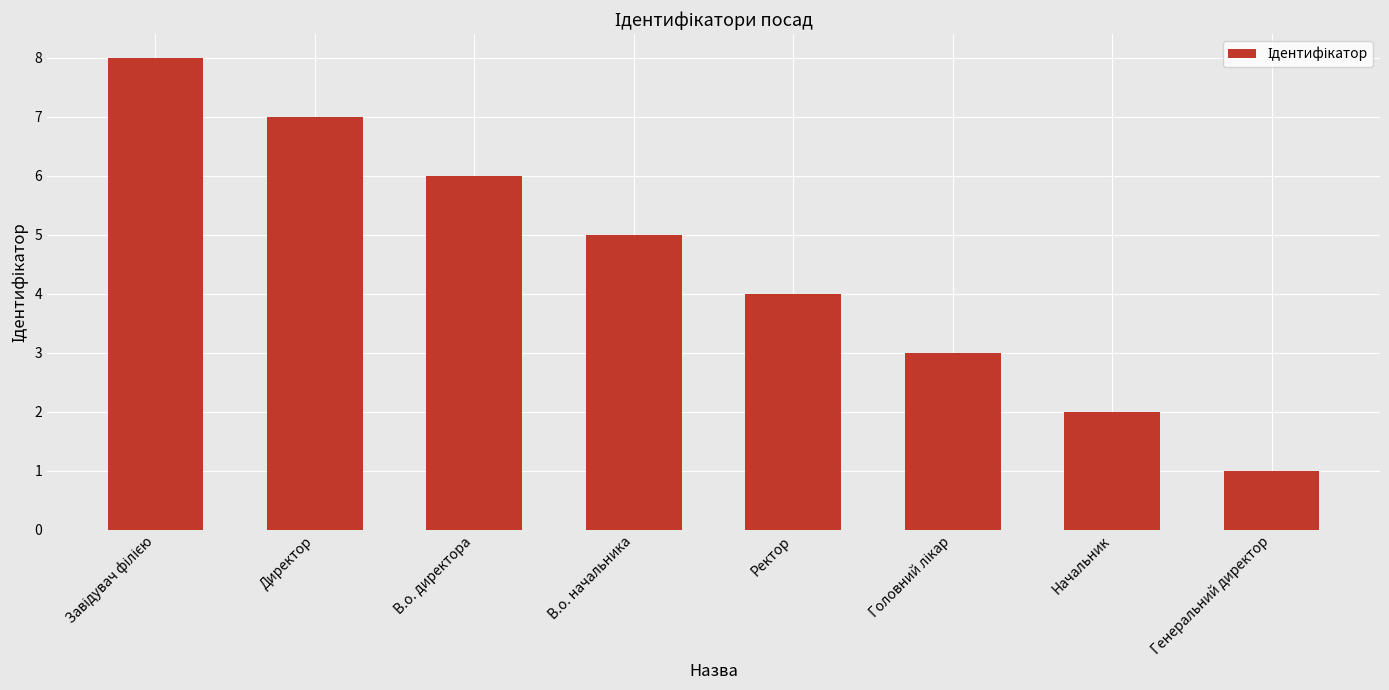

What is the difference between the second highest and second lowest values?

5